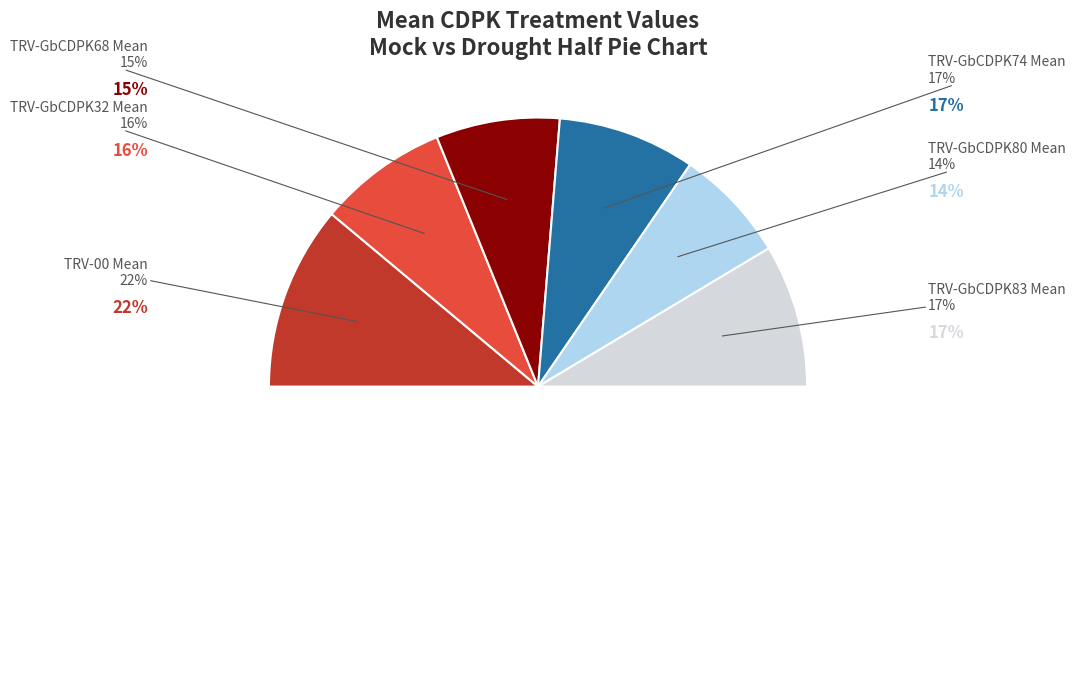

Which slice represents more than half of the pie?

Mock